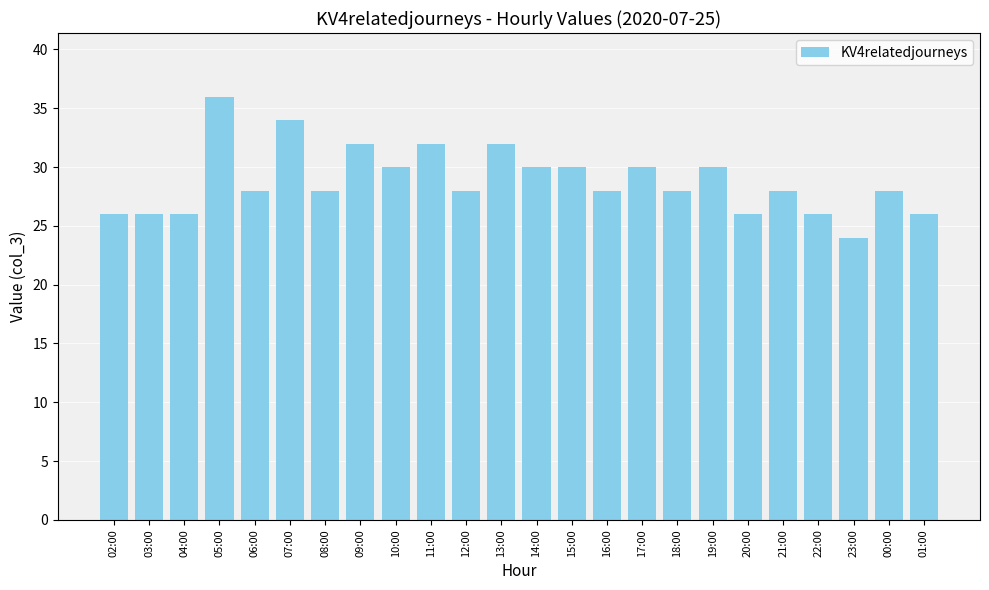

Does the chart contain stacked bars?

No